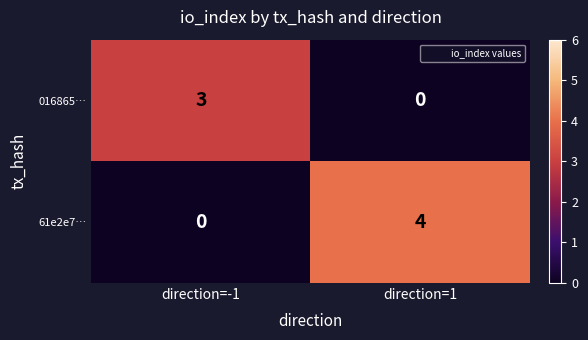

Reading left to right, list all the values displayed in this chart.

016865…: direction=-1=3	direction=1=0
61e2e7…: direction=-1=0	direction=1=4